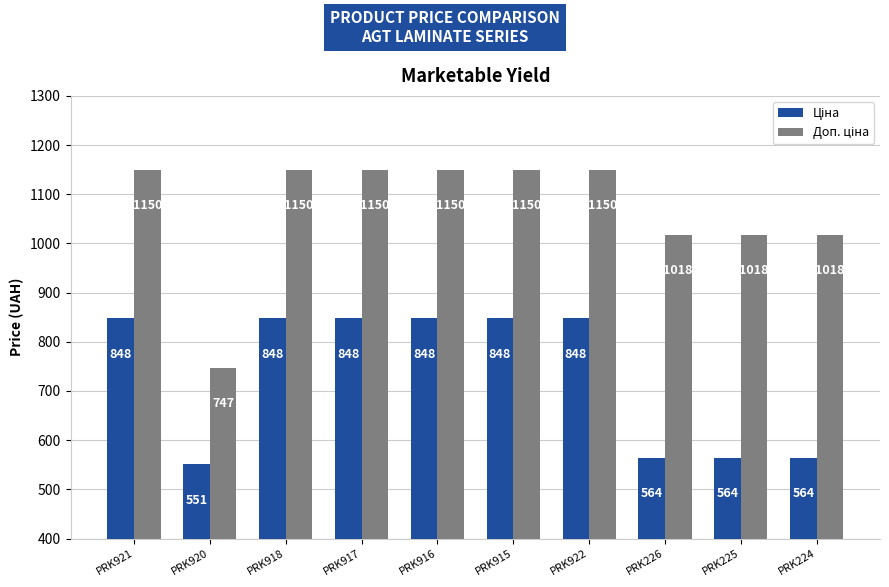

At how many categories does at least one series exceed 738?

10